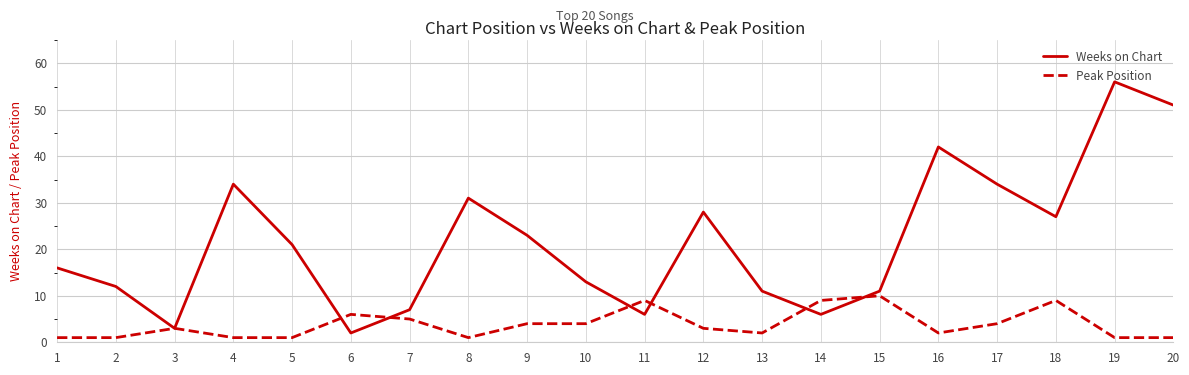

What is the difference between the maximum and minimum values in the Weeks on Chart series?

54